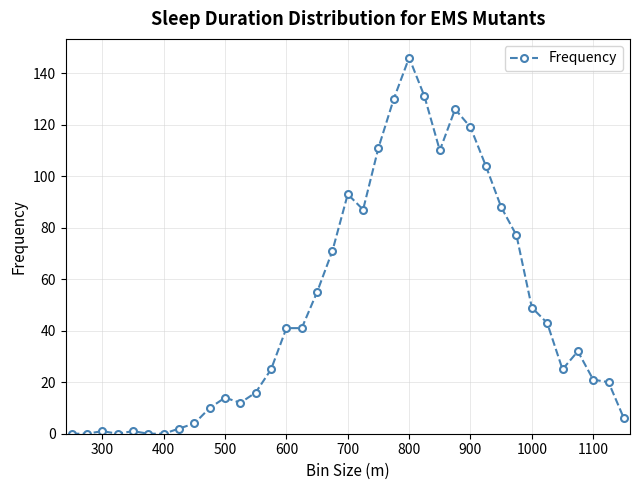

What is the average value?

49